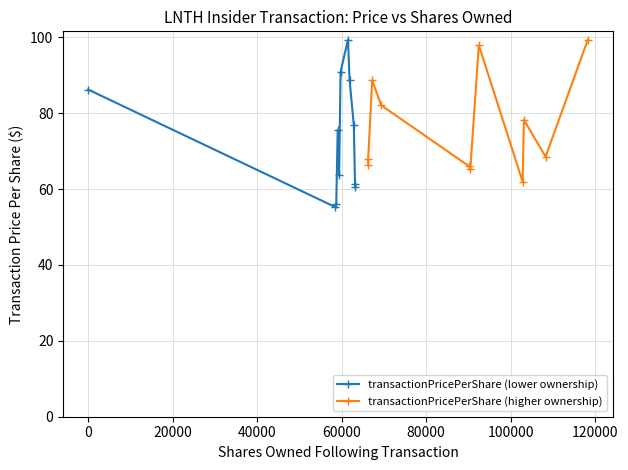

What is the highest value of the transactionPricePerShare (lower ownership) series?

99.4